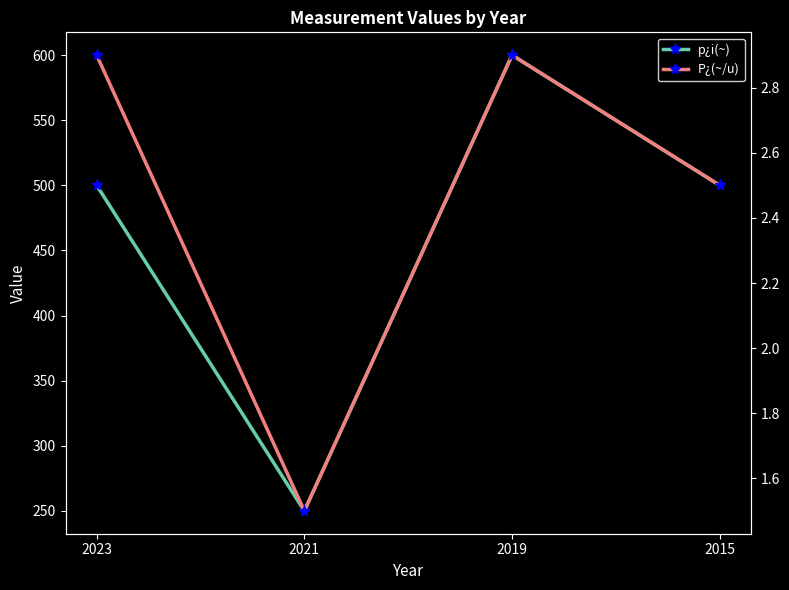

Where is P¿(~/u) nearest to the value 2?

2021